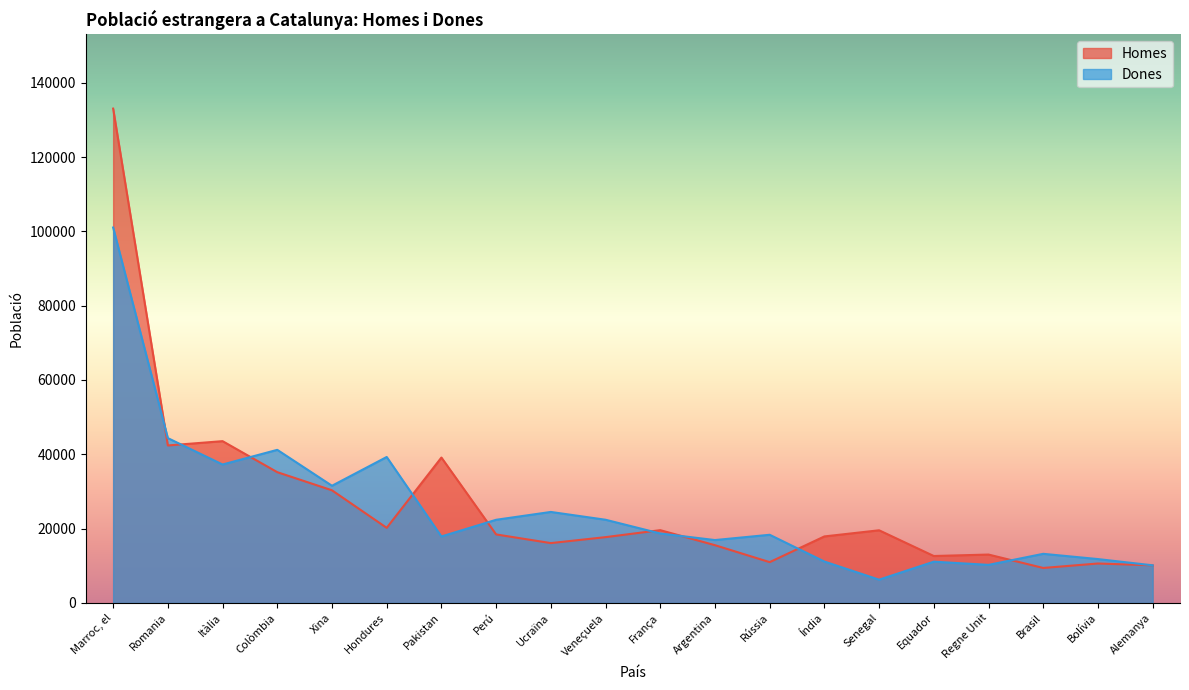

Between Rússia and Xina, which is larger?

Xina